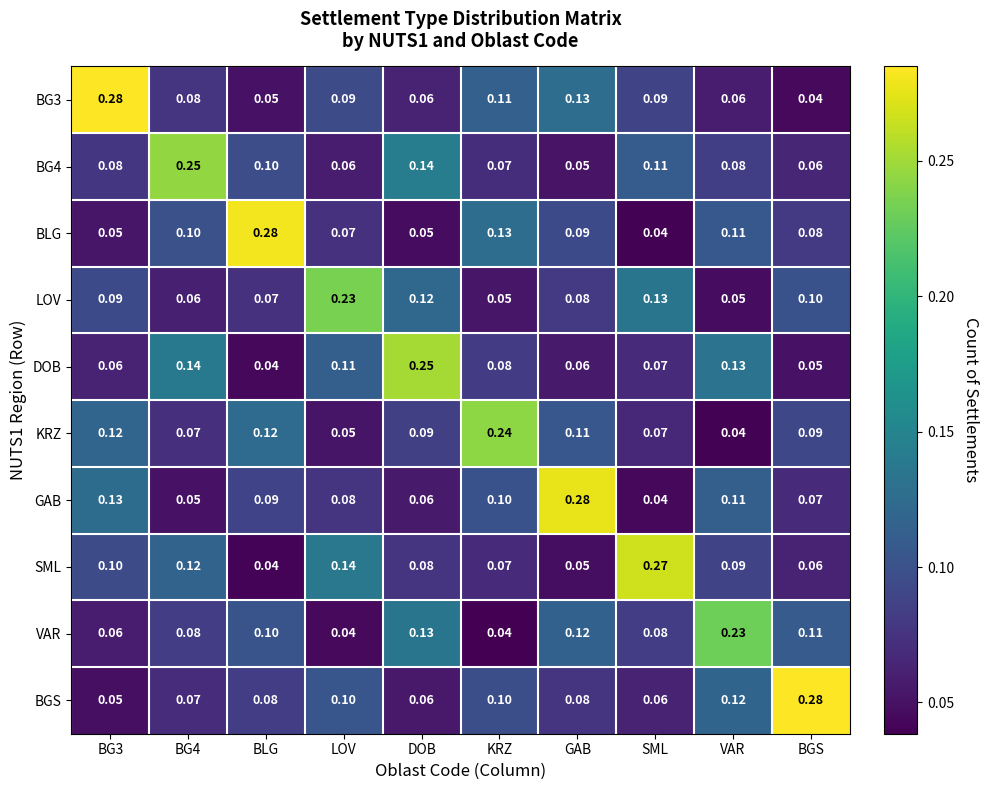

Which series has the largest total across all categories?

SML